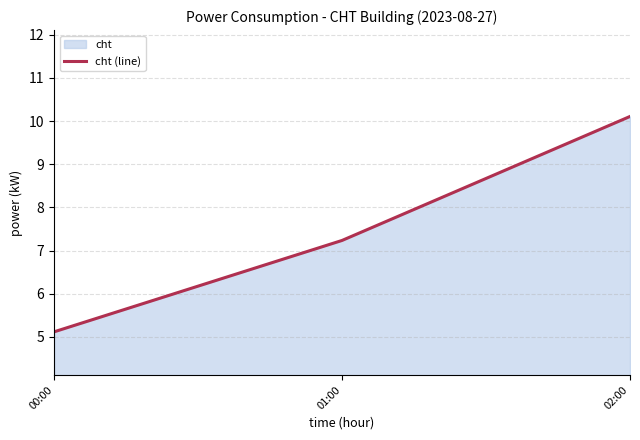

List the labels in order of value, largest first.

02:00, 01:00, 00:00